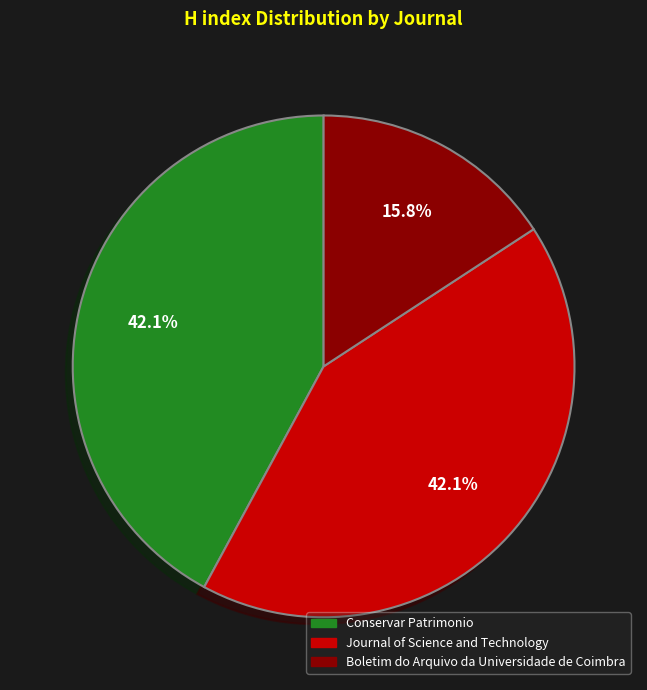

How many segments does this pie chart have?

3